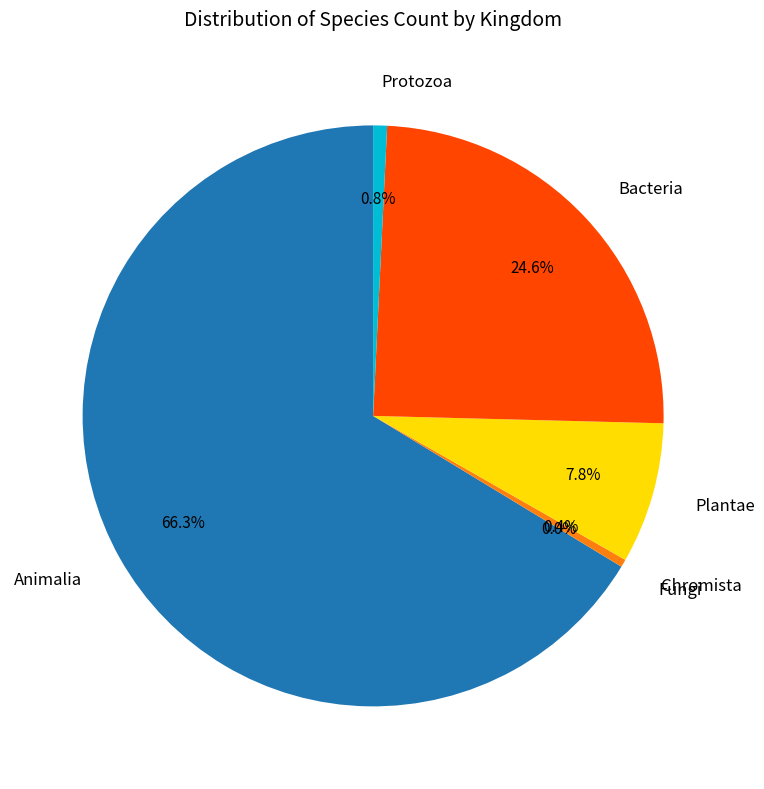

Is there any slice that represents more than half of the pie?

Yes